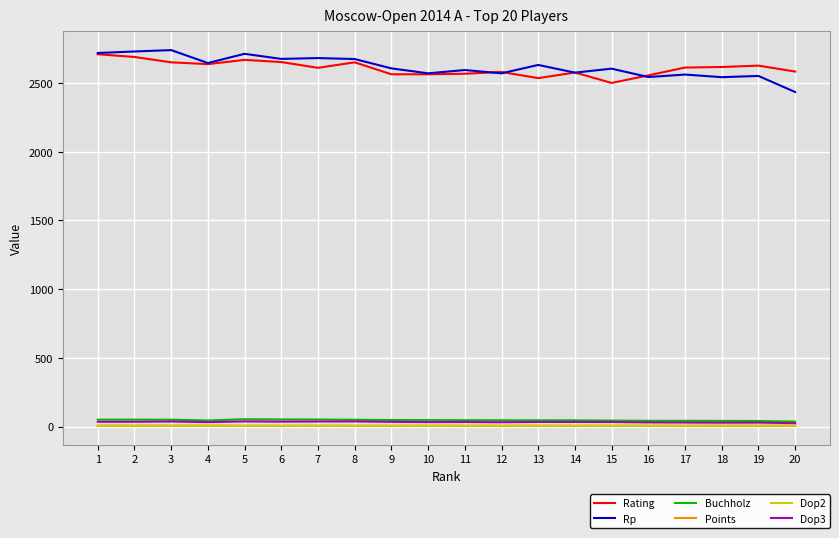

What is the approximate value of Rating at 13?

2536.0